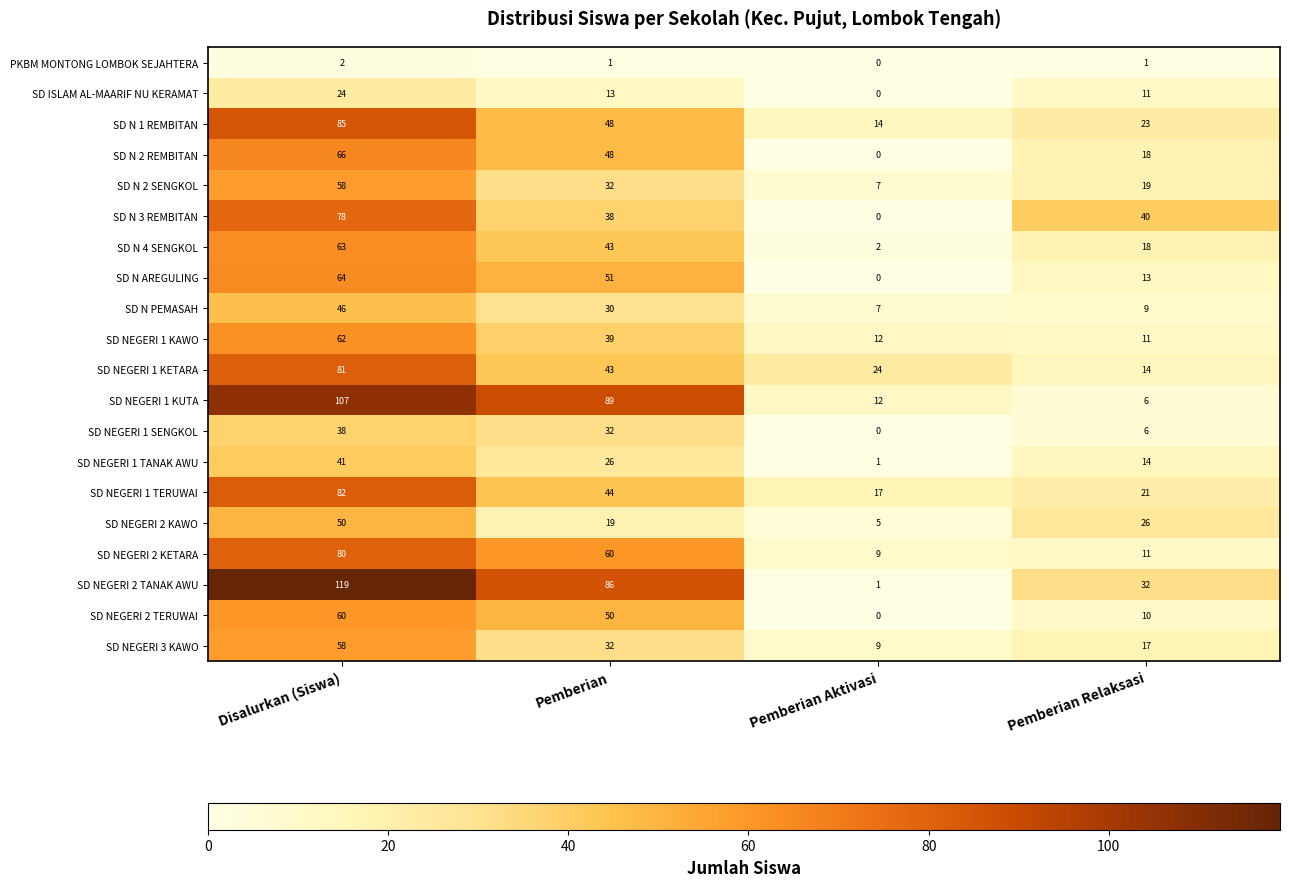

What value does the SD NEGERI 2 KETARA series have at Pemberian?

60